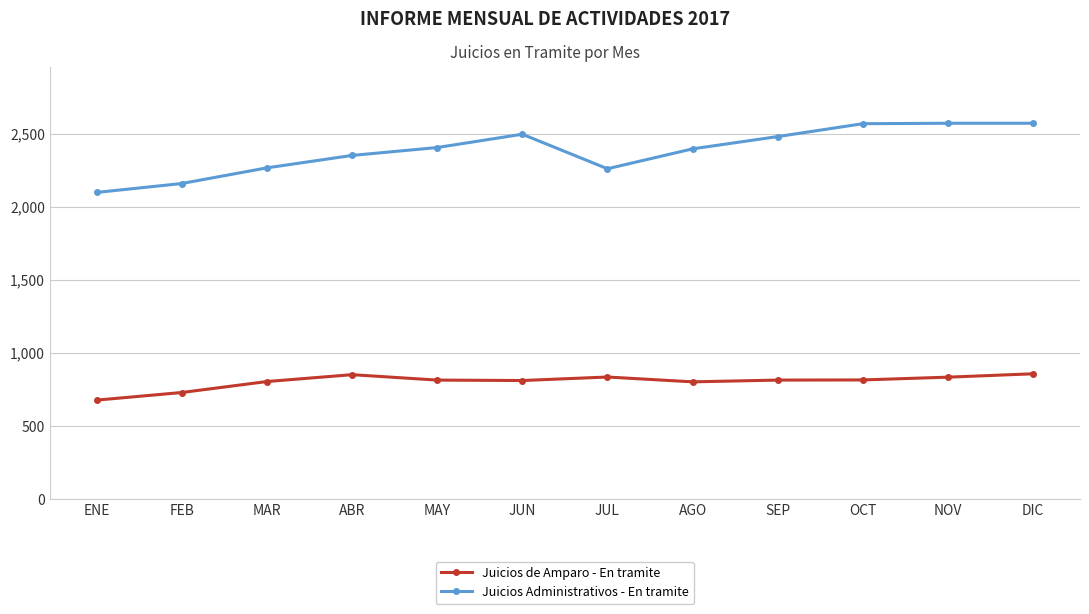

True or false: Juicios de Amparo - En tramite and Juicios Administrativos - En tramite cross at least once.

False